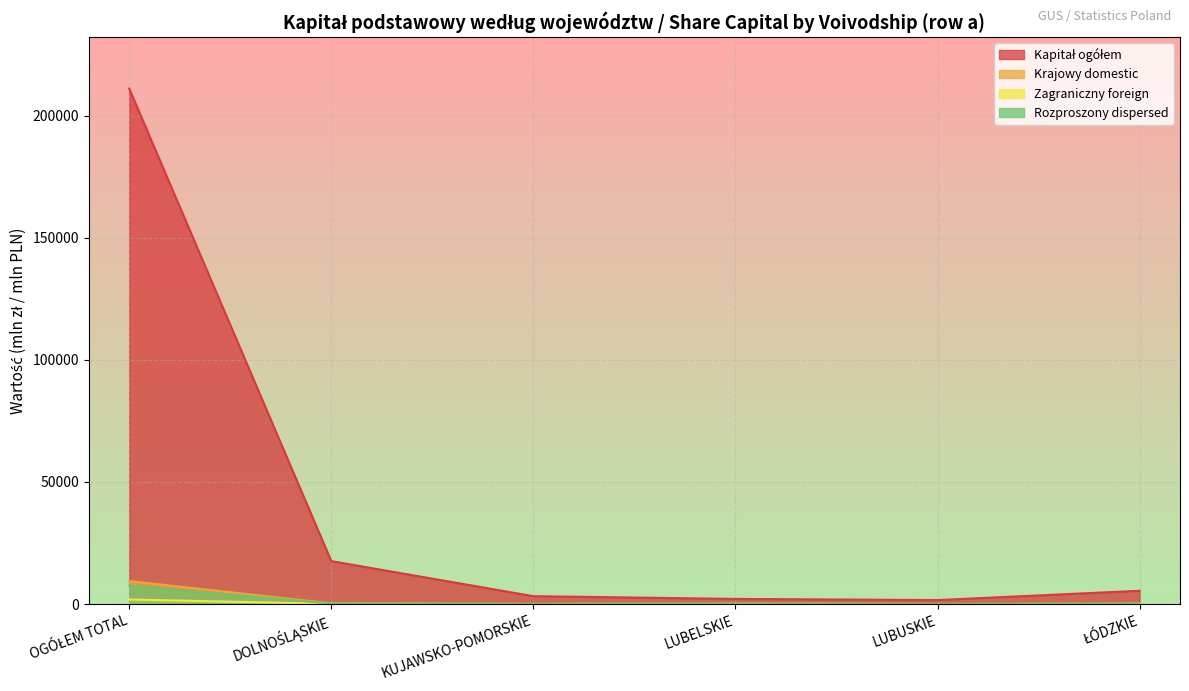

How many categories are shown in the chart?

6